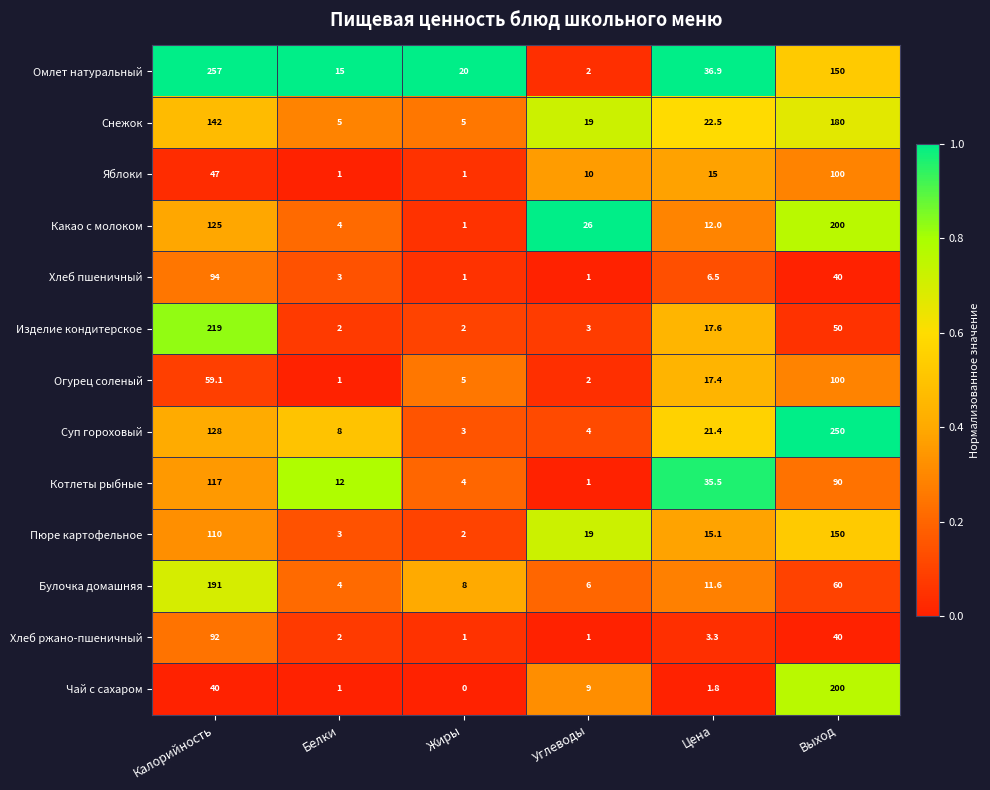

Which series has the largest total across all categories?

Омлет натуральный